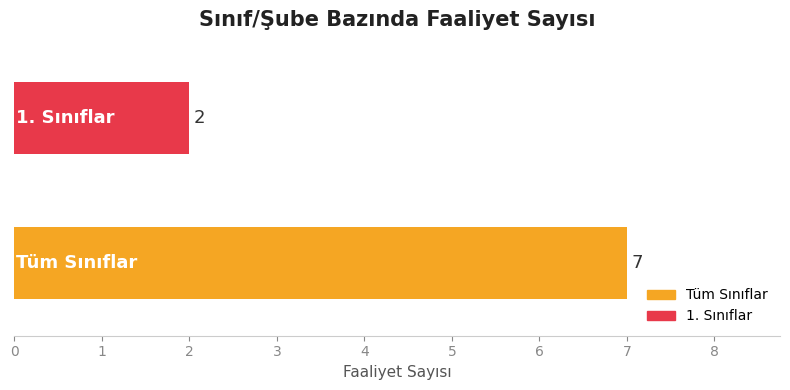

What is the greatest value displayed?

7